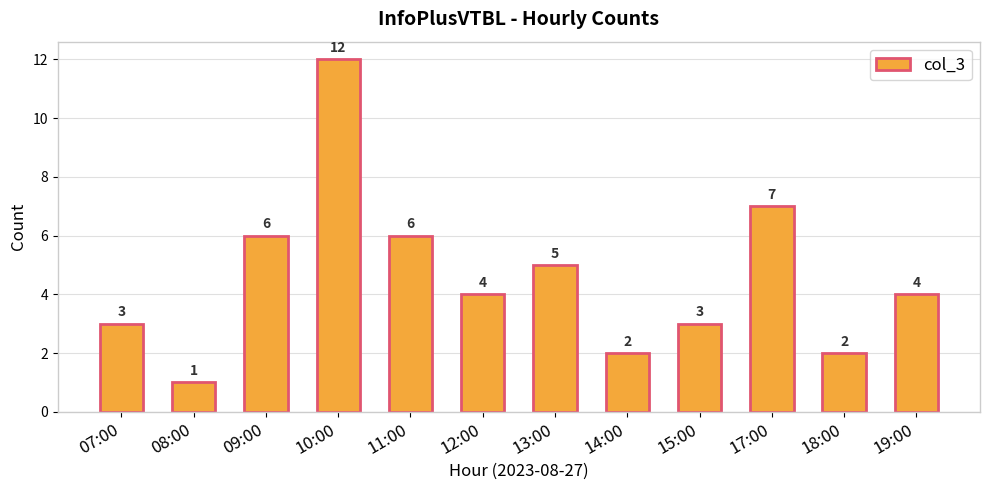

Reading right to left, extract all data points from this chart.

19:00=4	18:00=2	17:00=7	15:00=3	14:00=2	13:00=5	12:00=4	11:00=6	10:00=12	09:00=6	08:00=1	07:00=3